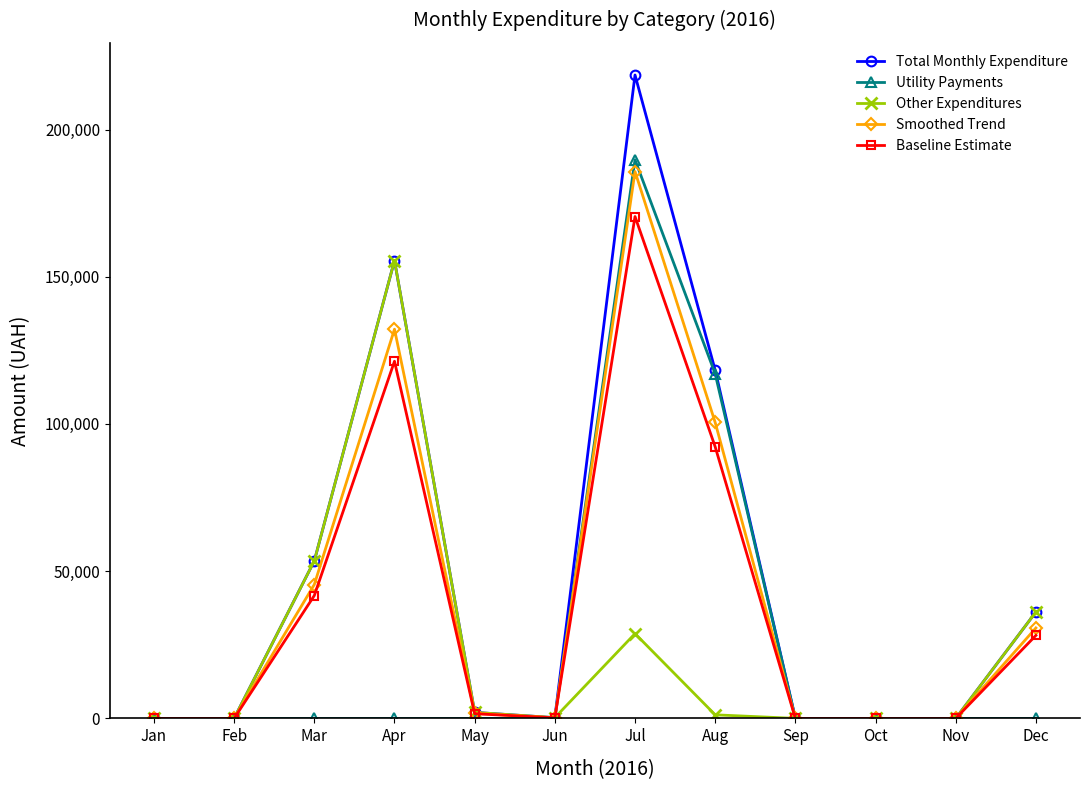

Where is Total Monthly Expenditure nearest to the value 109259?

Aug